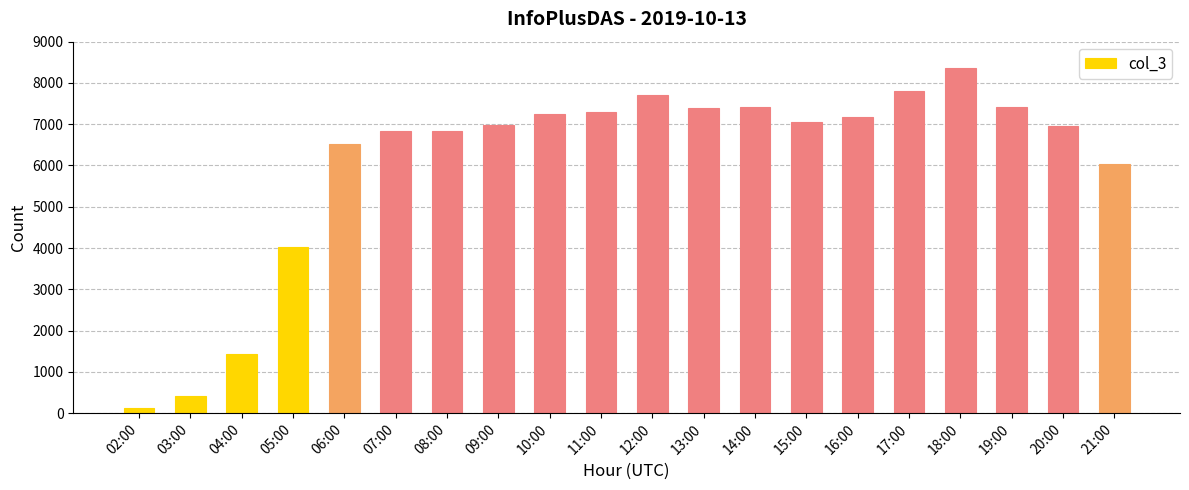

What is the difference between the values at 21:00 and 15:00?

1021